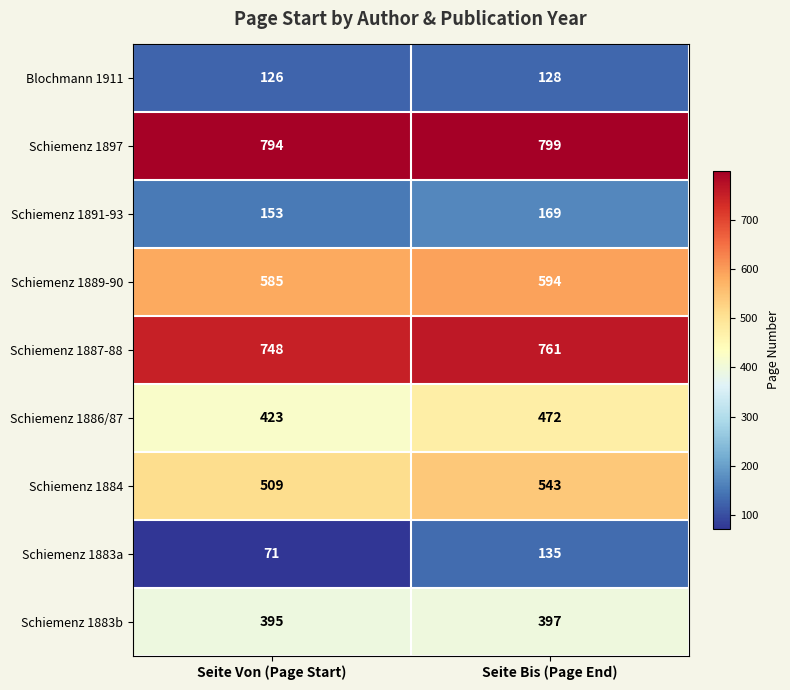

Reading left to right, extract all data points from this chart.

Blochmann 1911: 126	128
Schiemenz 1897: 794	799
Schiemenz 1891-93: 153	169
Schiemenz 1889-90: 585	594
Schiemenz 1887-88: 748	761
Schiemenz 1886/87: 423	472
Schiemenz 1884: 509	543
Schiemenz 1883a: 71	135
Schiemenz 1883b: 395	397